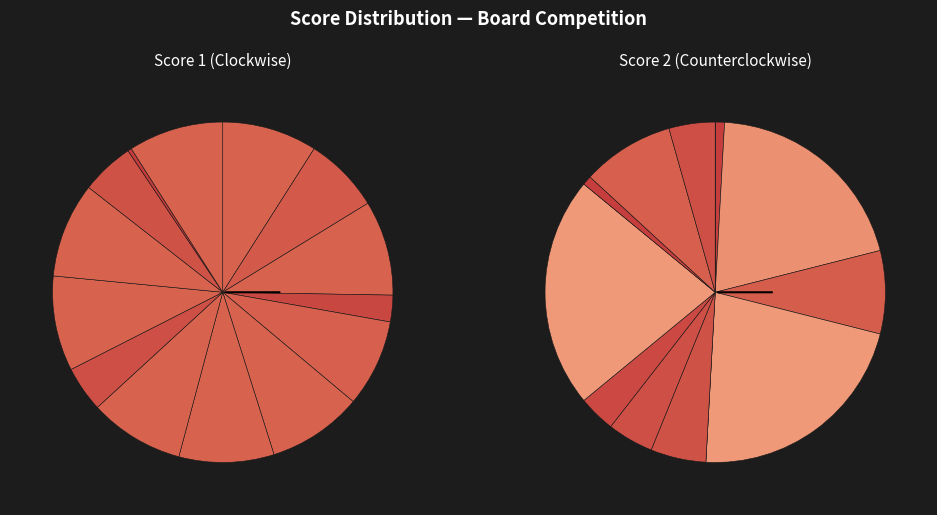

The 11 slice represents 11% of the pie. True or false?

False